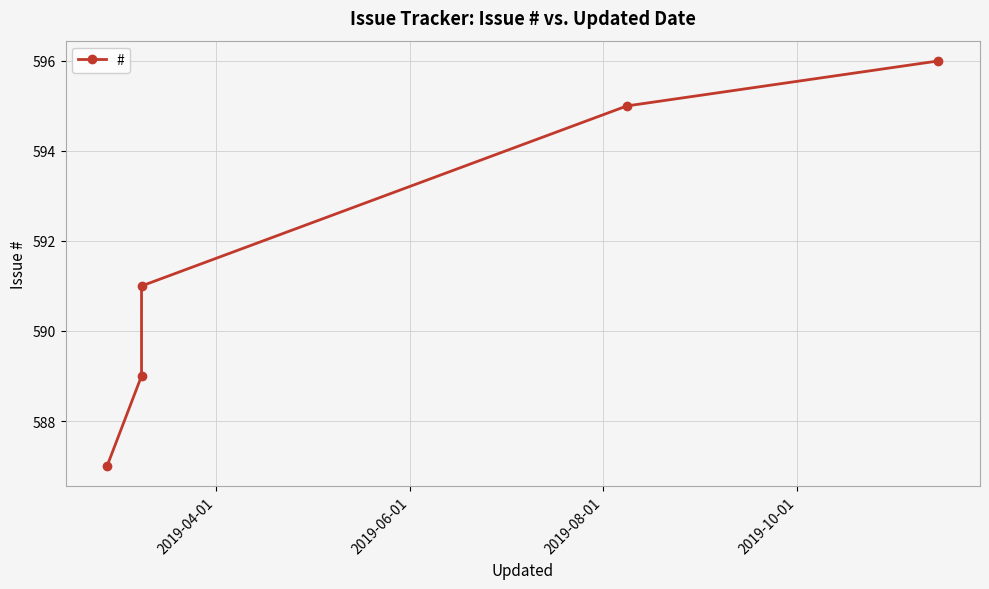

Is this an area chart (filled region under the line)?

No